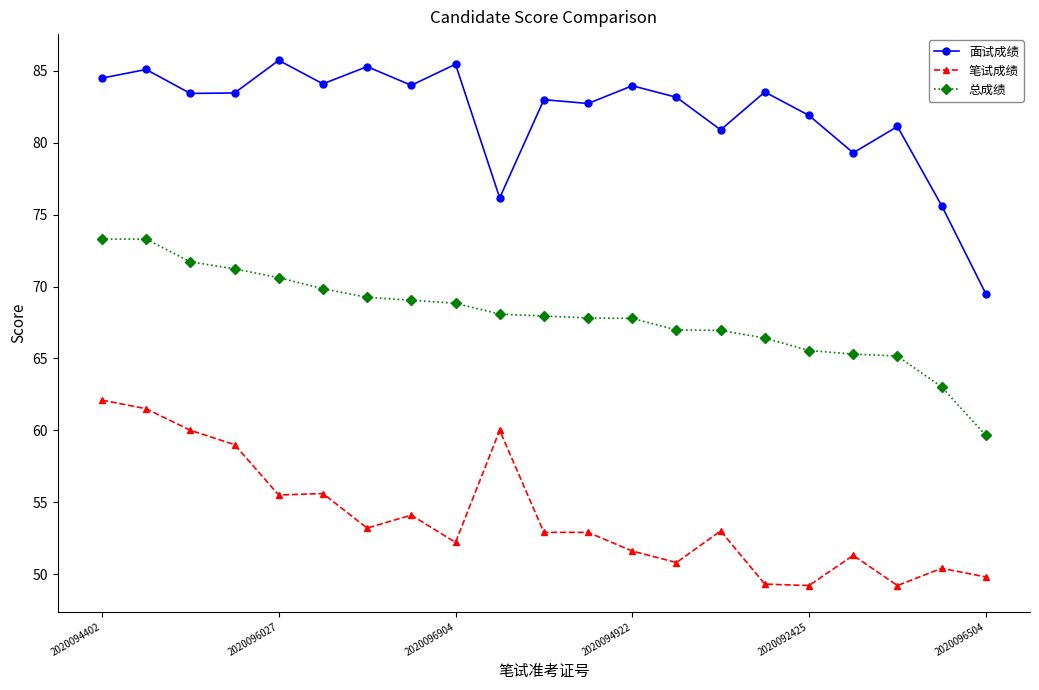

What is the average value of the 面试成绩 series?

82.0